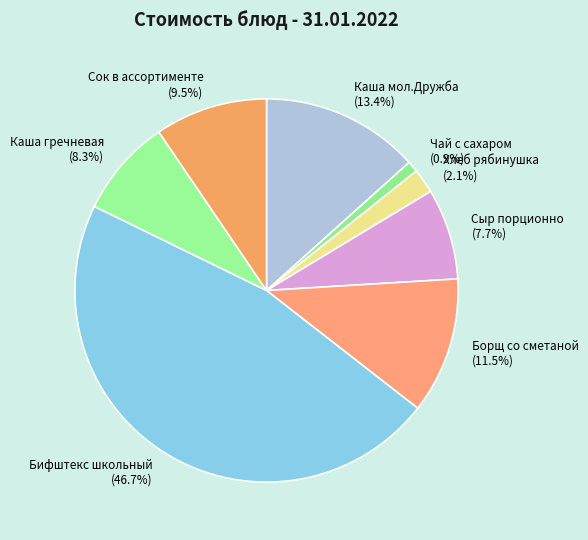

What percentage is the Чай с сахаром slice, to the nearest percent?

1%